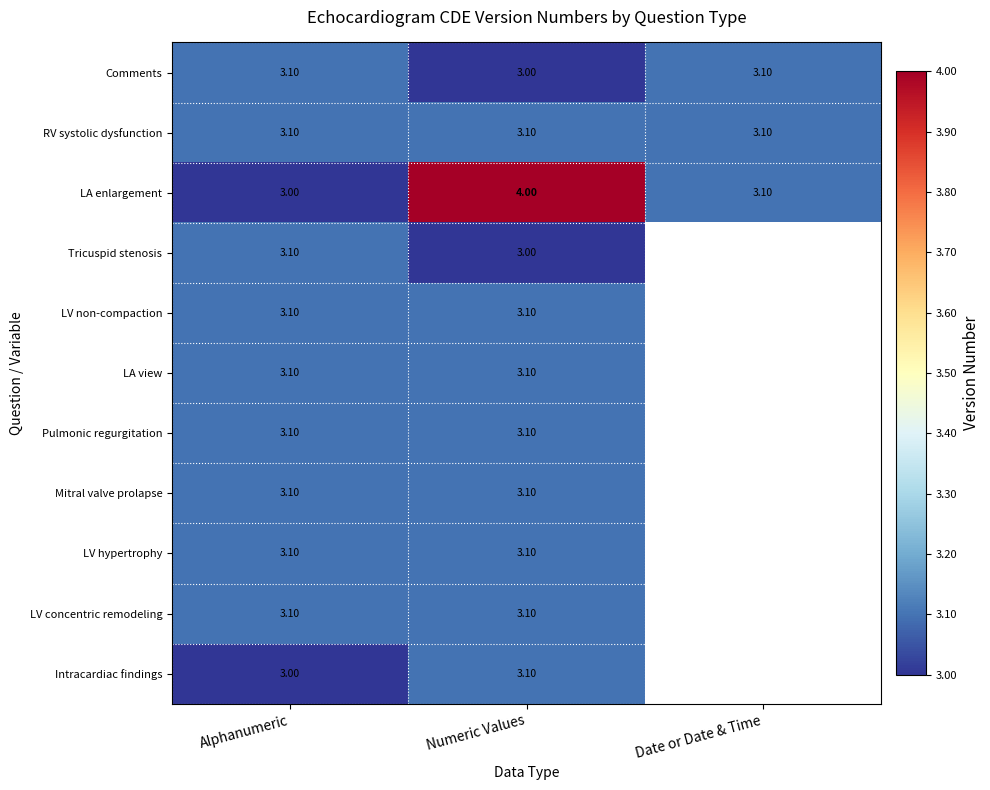

What is the total value across all series at Numeric Values?

34.8